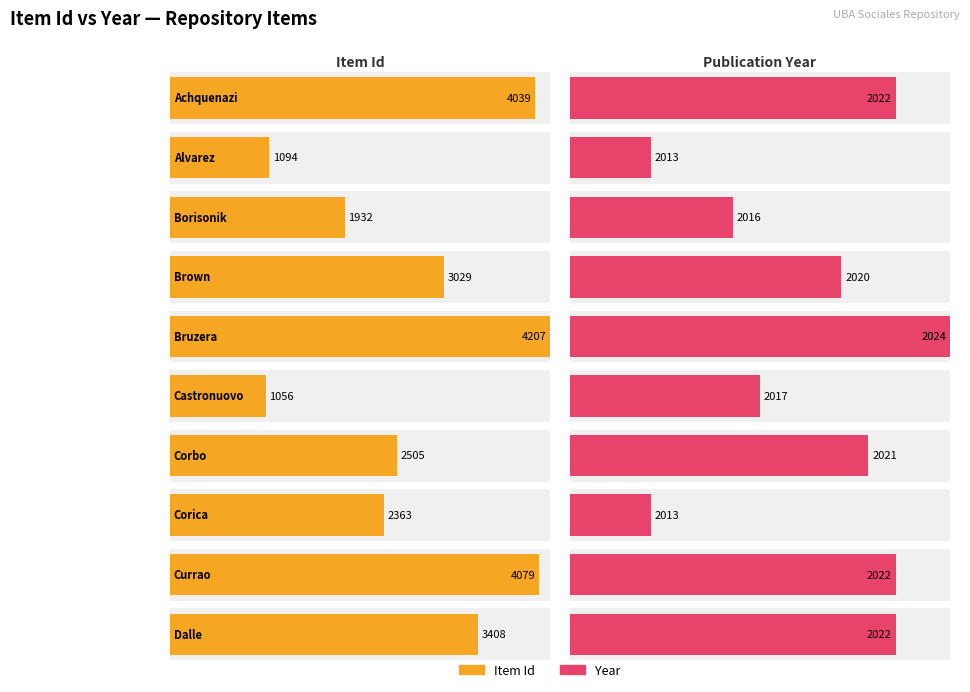

Is the value of Item Id at Achquenazi greater than the value of Year at Bruzera?

Yes